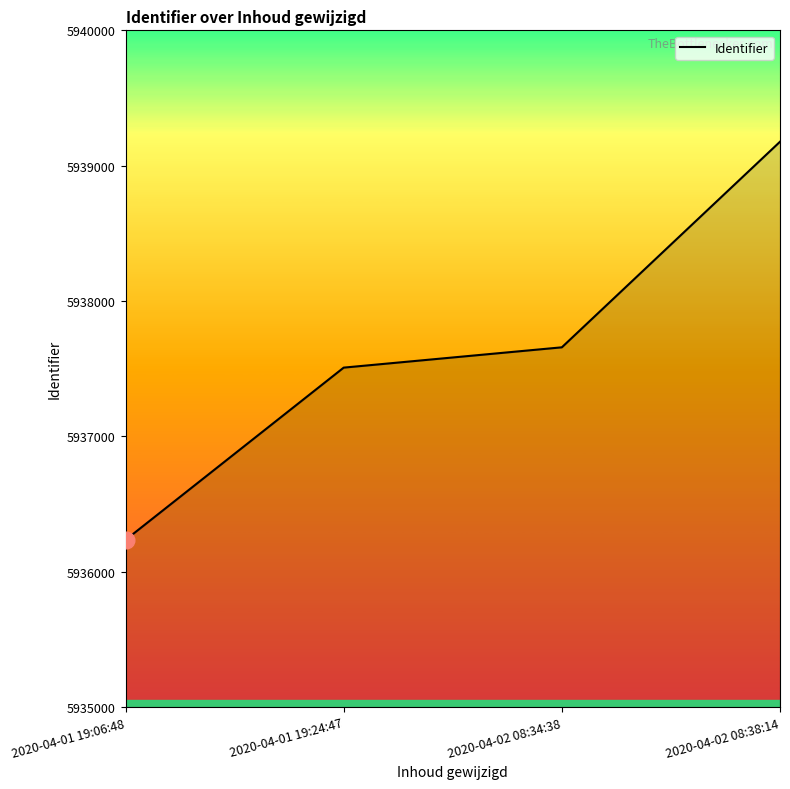

Rank the categories by value from highest to lowest.

2020-04-02 08:38:14, 2020-04-02 08:34:38, 2020-04-01 19:24:47, 2020-04-01 19:06:48